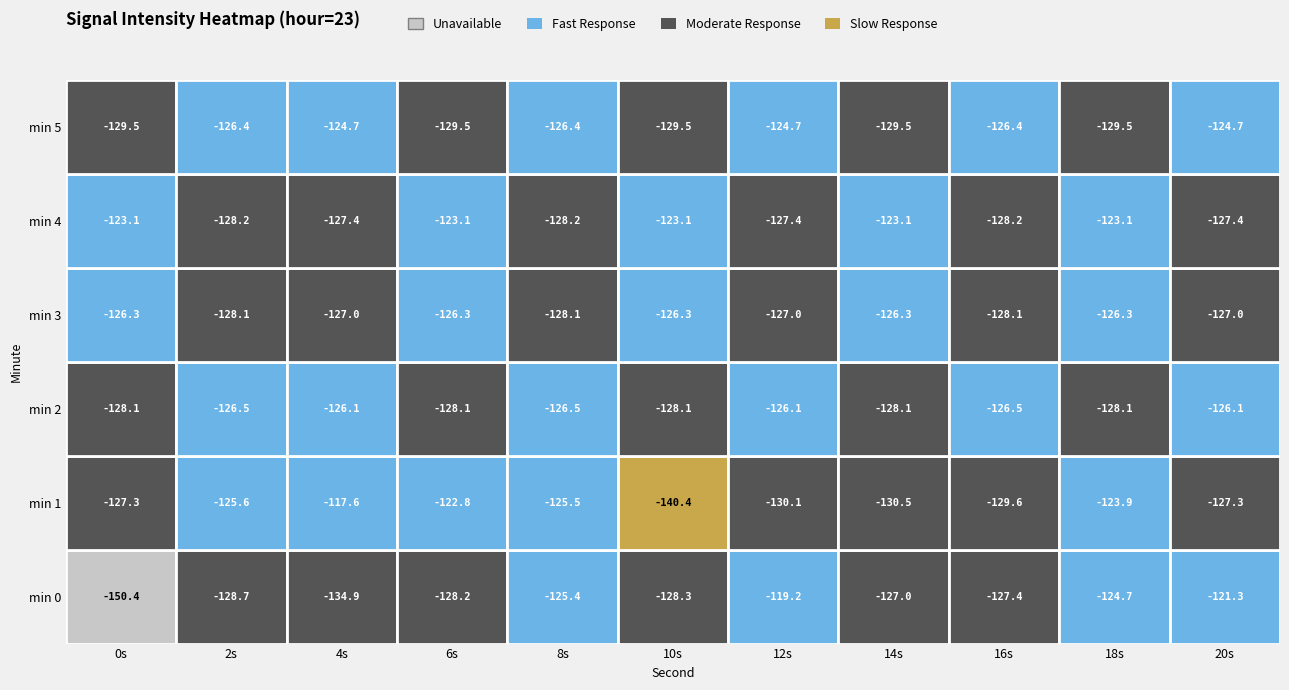

Is the value of 12 at 3 greater than the value of 6 at 2?

Yes